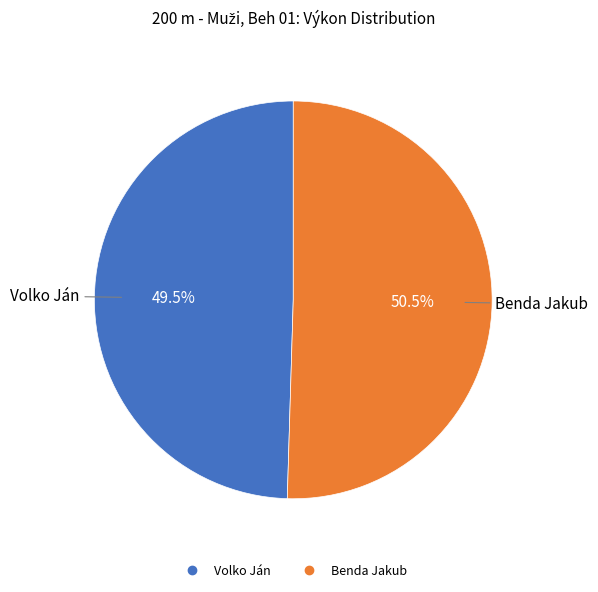

Between Benda Jakub and Volko Ján, which is larger?

Benda Jakub